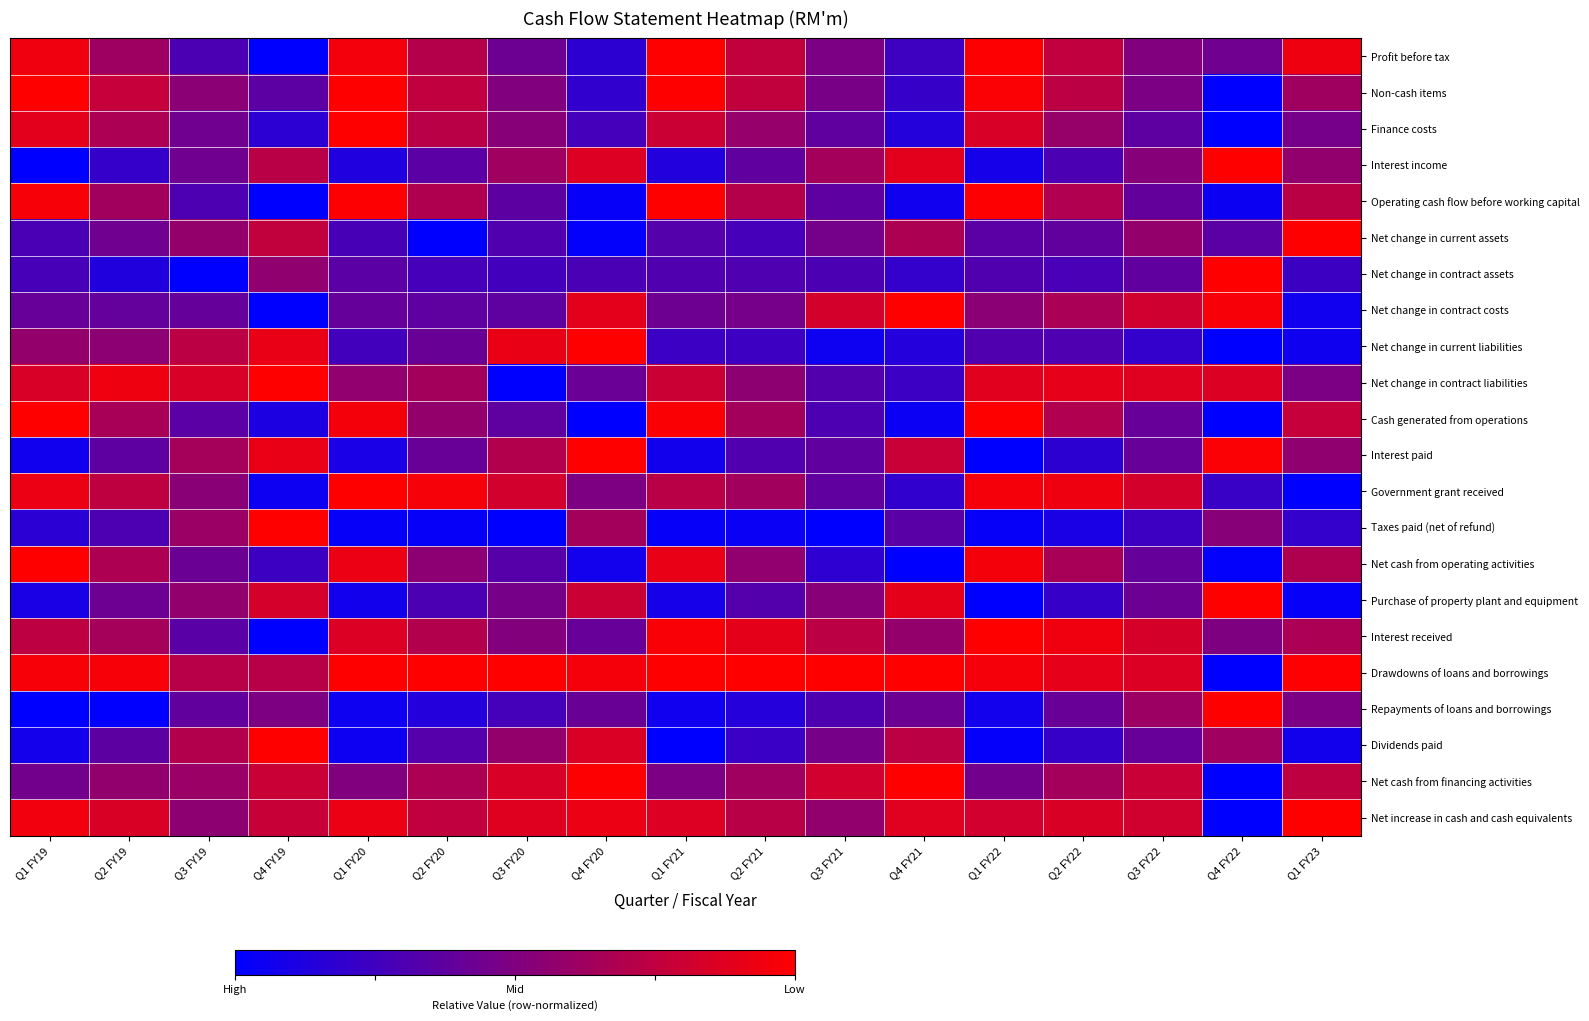

At Q2 FY21, list the series in order from largest to smallest.

Drawdowns of loans and borrowings, Interest received, Profit before tax, Non-cash items, Net increase in cash and cash equivalents, Operating cash flow before working capital, Cash generated from operations, Government grant received, Net cash from financing activities, Finance costs, Net cash from operating activities, Net change in contract liabilities, Net change in contract costs, Interest income, Purchase of property plant and equipment, Interest paid, Net change in contract assets, Net change in current assets, Net change in current liabilities, Dividends paid, Repayments of loans and borrowings, Taxes paid (net of refund)